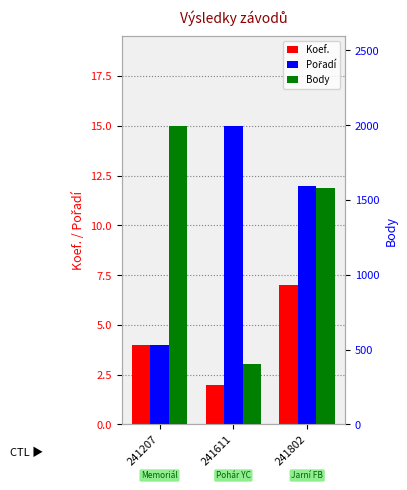

Rank the series at 241207 from lowest to highest value.

Koef., Pořadí, Body